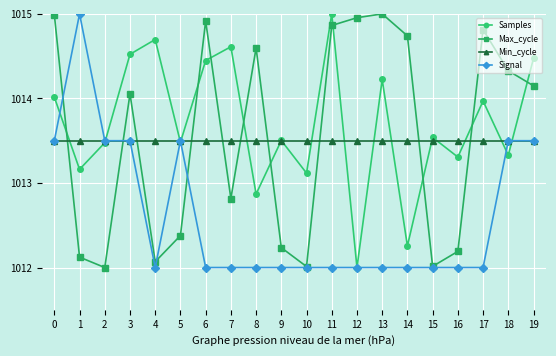

How many lines are shown in the chart?

4